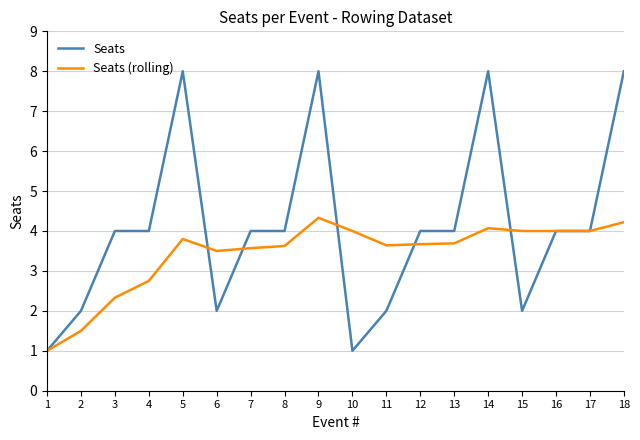

List the series in order of their peak value, highest first.

Seats, Seats (rolling)